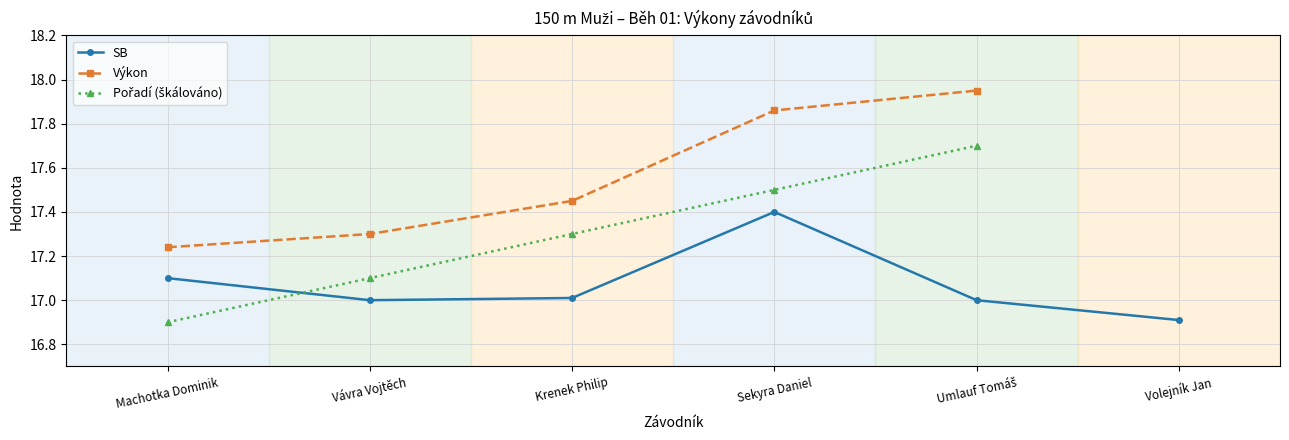

True or false: Výkon and Pořadí (škálováno) cross at least once.

False